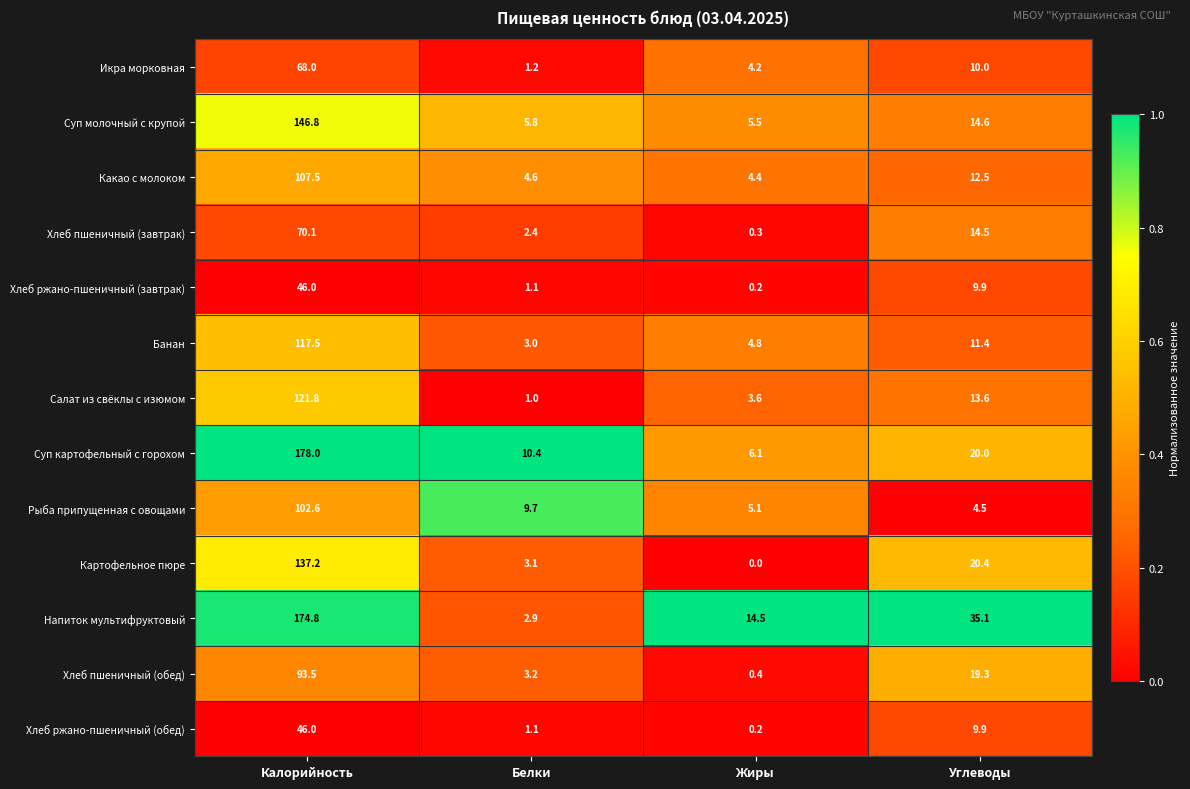

List the labels in order of Хлеб ржано-пшеничный (завтрак) value, smallest first.

Жиры, Белки, Углеводы, Калорийность